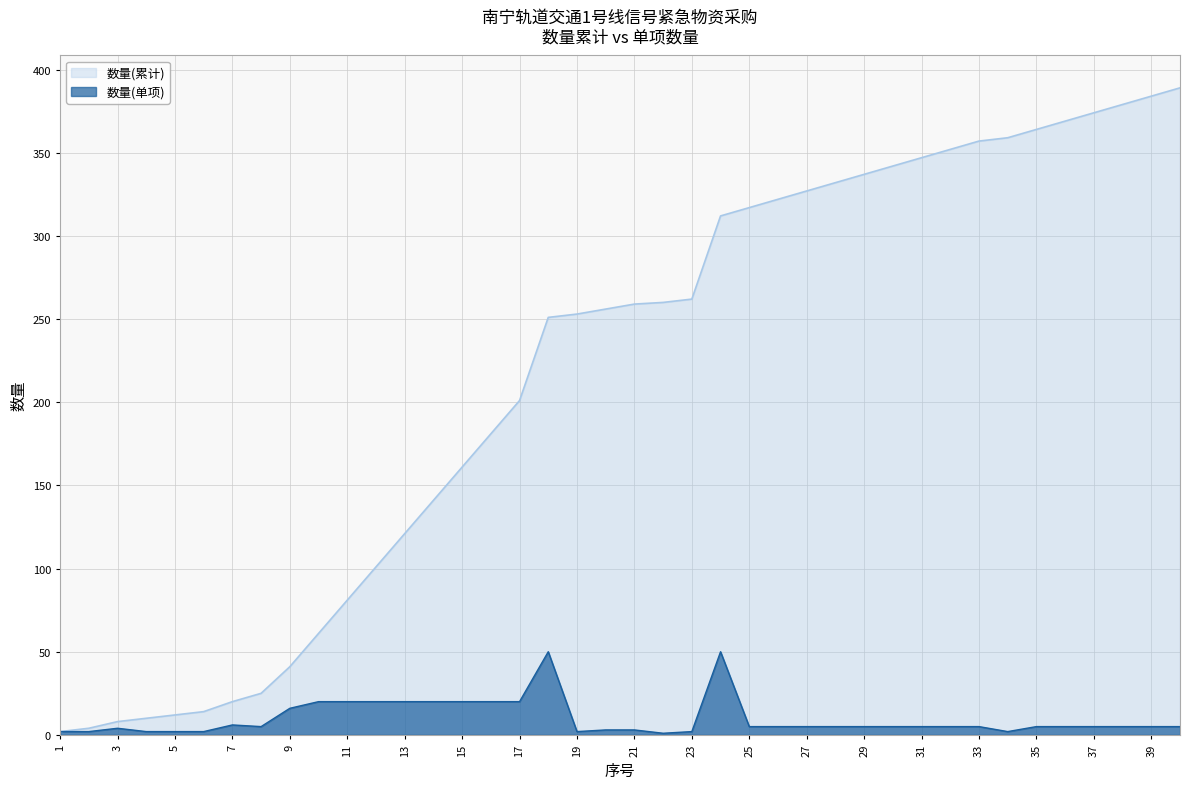

Which series has the largest total across all categories?

数量(累计)